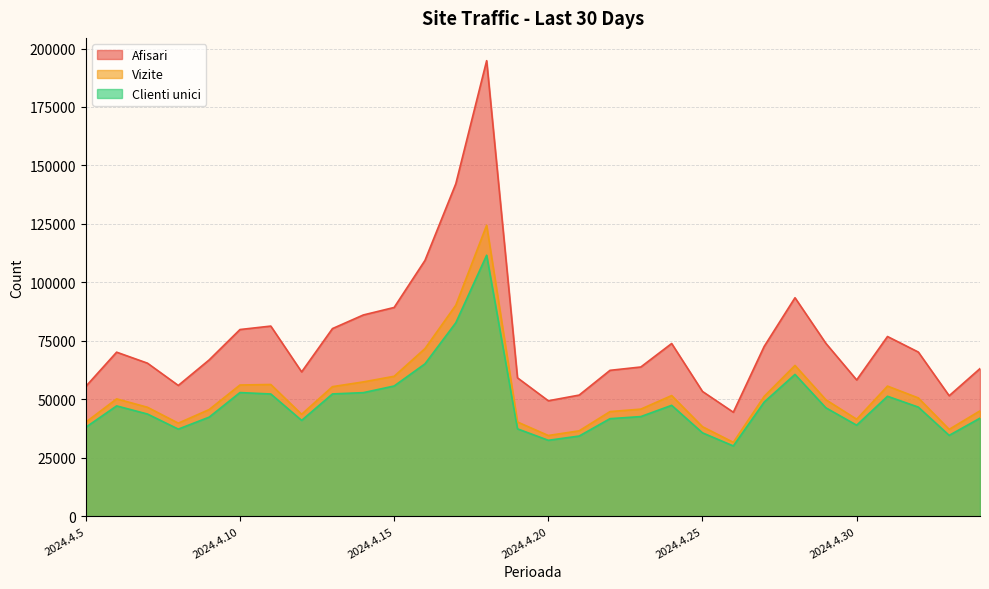

At how many categories does at least one series exceed 113312?

2